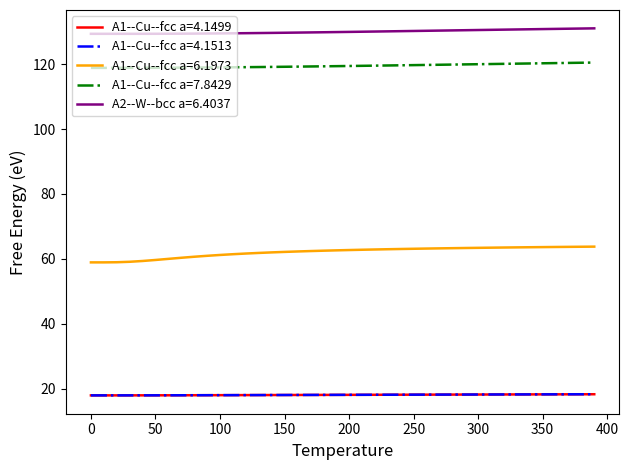

Which series has the largest total across all categories?

A2--W--bcc a=6.4037